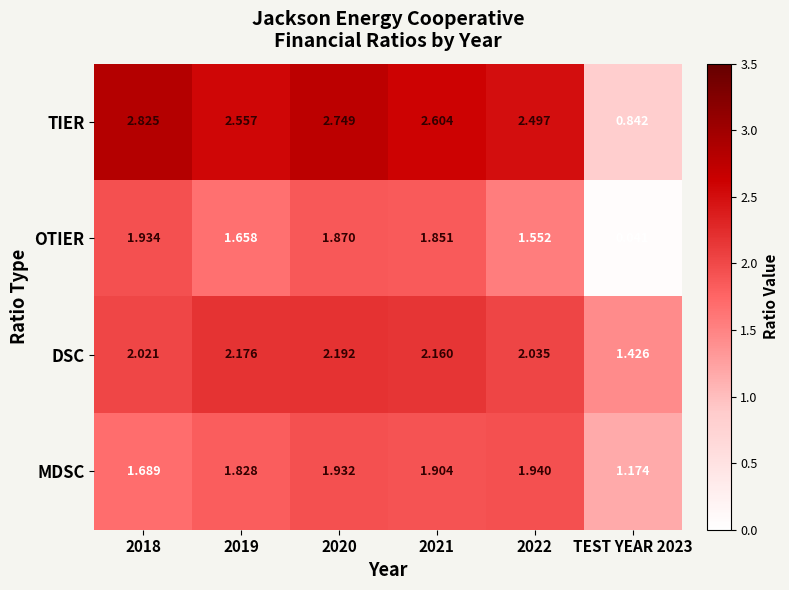

At which category is the sum across all series the highest?

2020